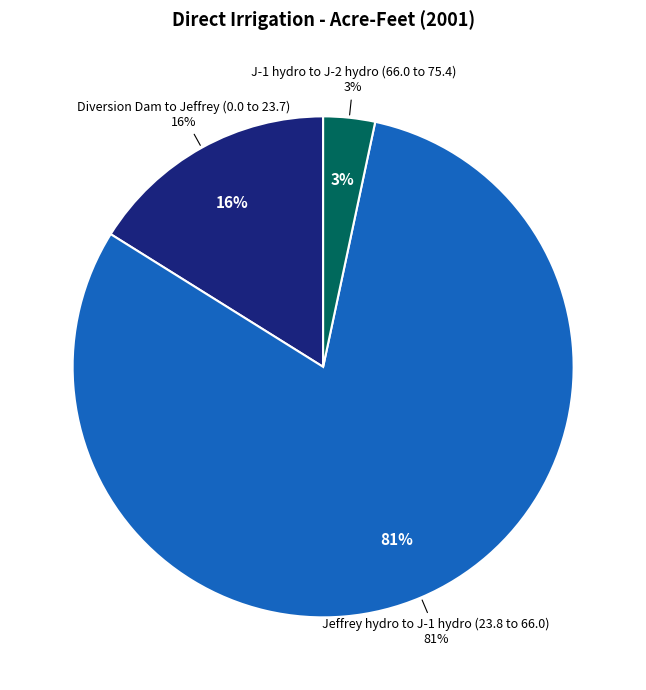

Which slice is the largest?

Jeffrey hydro to J-1 hydro (23.8 to 66.0)